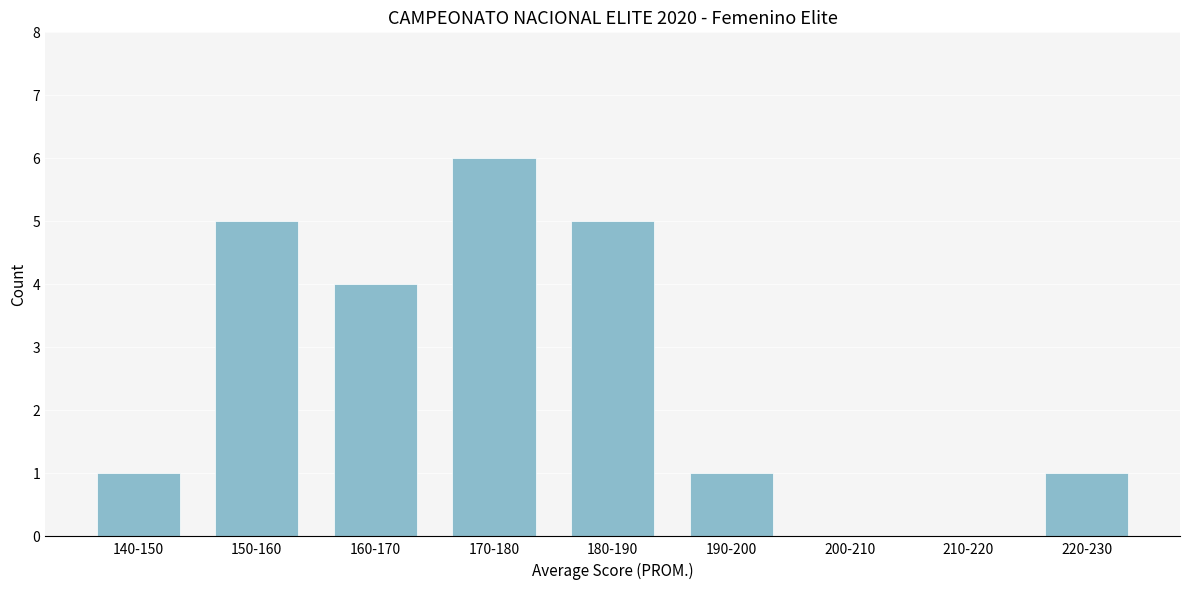

Reading left to right, list all the values displayed in this chart.

140-150=1	150-160=5	160-170=4	170-180=6	180-190=5	190-200=1	200-210=0	210-220=0	220-230=1